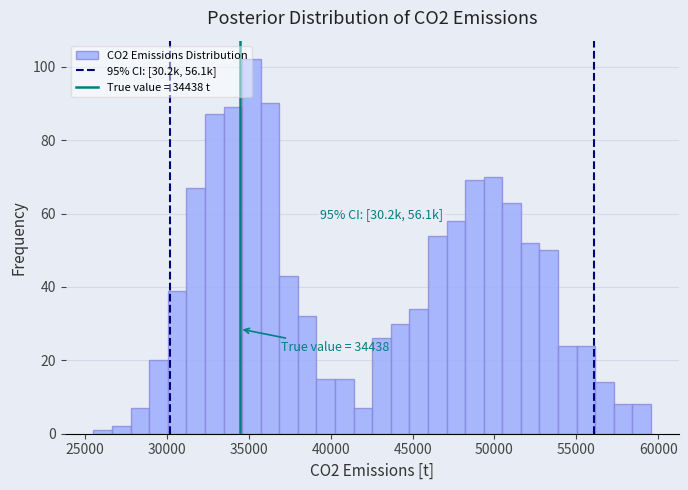

Read against the x-axis, roughly where is the centre of the tallest bar?

35000